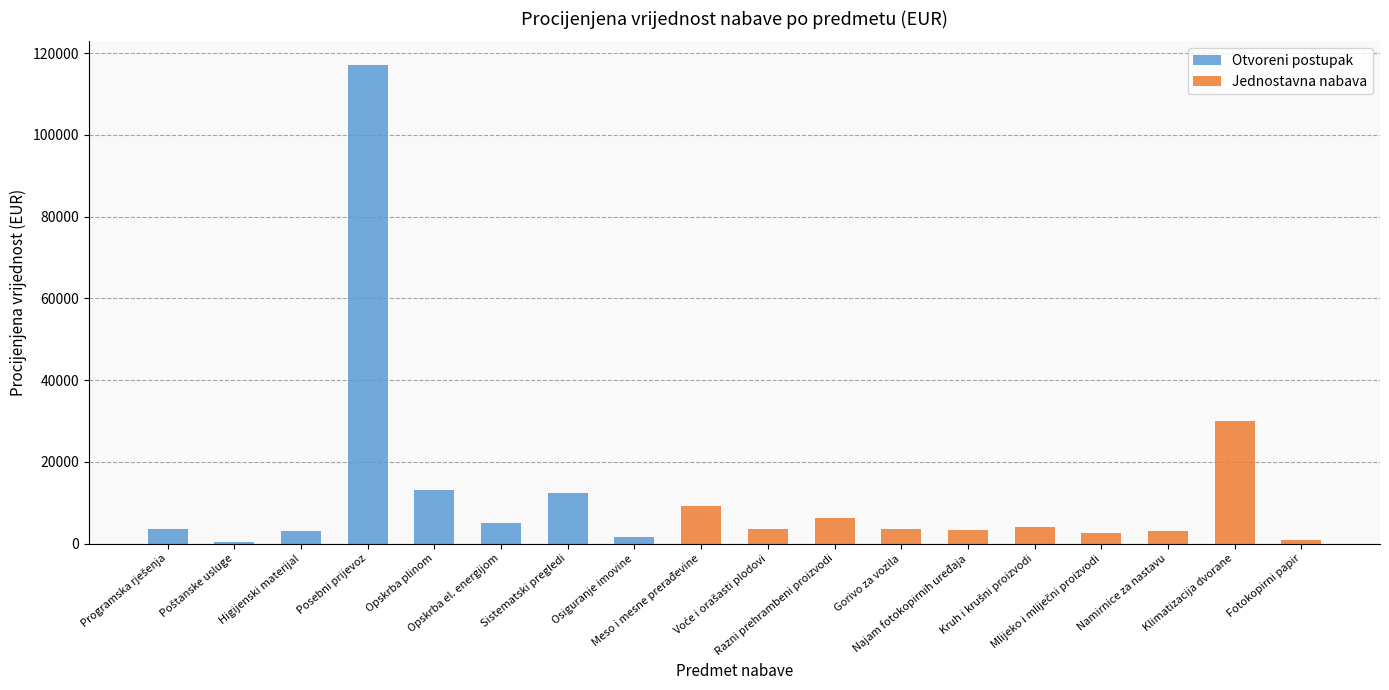

True or false: Otvoreni postupak has a value of -41760 at Najam fotokopirnih uređaja.

False